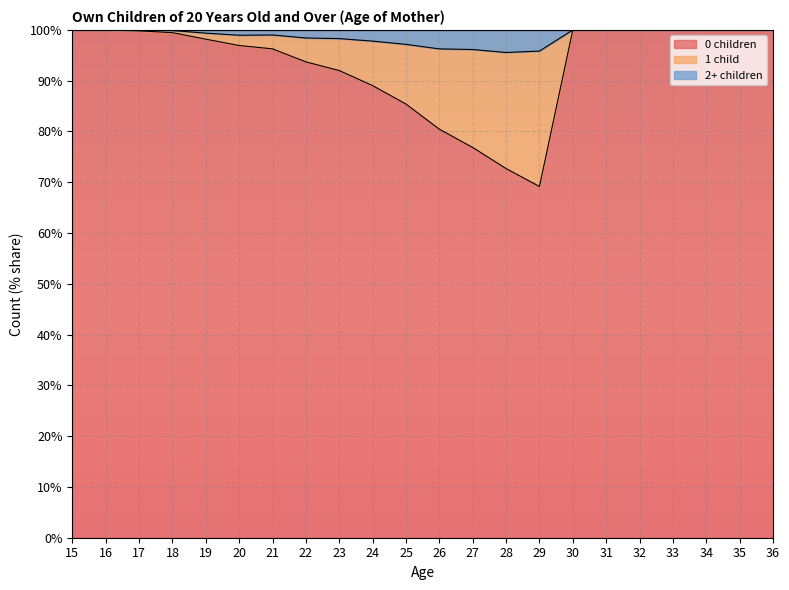

What is the total value across all series at 26?

100.0